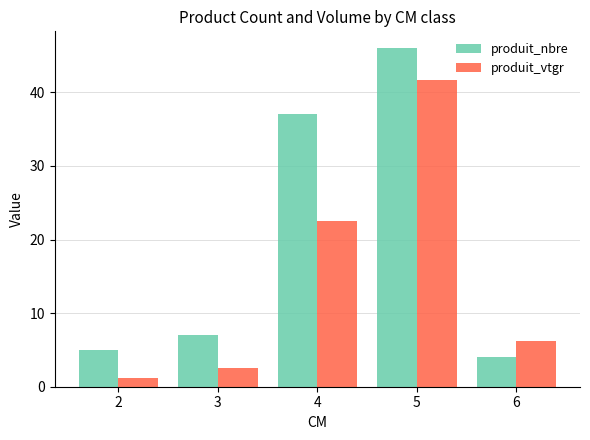

What is the average value of the produit_vtgr series?

14.8